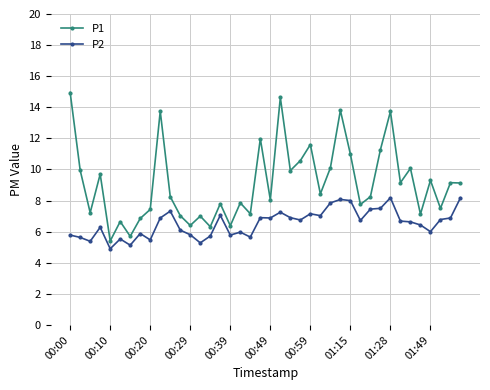

Rank the series by their average value, from lowest to highest.

P2, P1